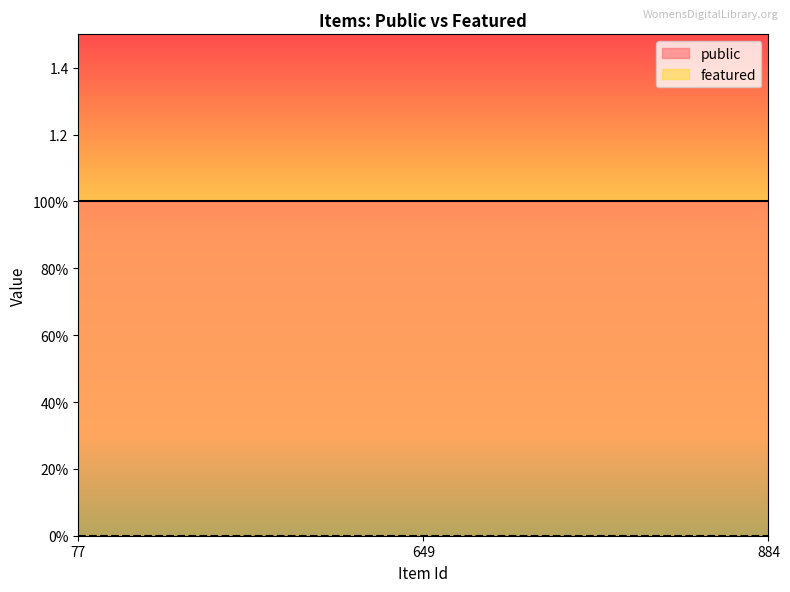

The value of featured at 77 is 0. True or false?

True